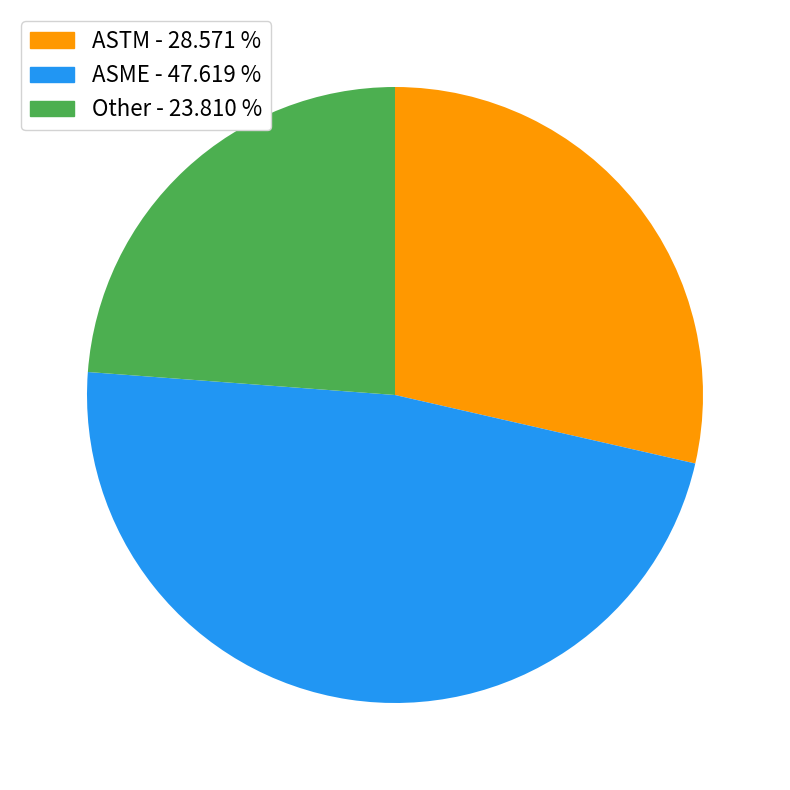

Is there any slice that represents more than half of the pie?

No